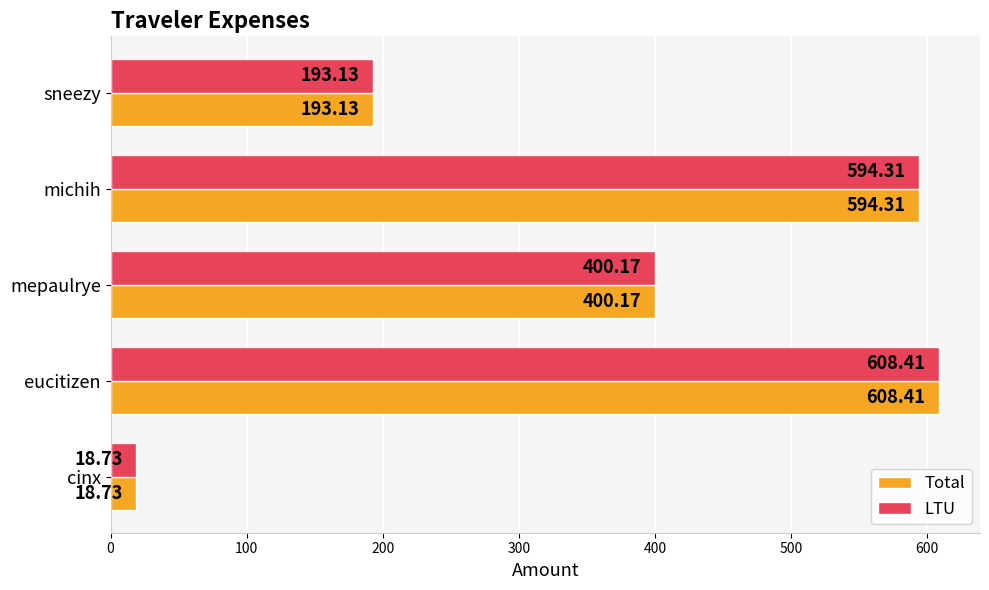

How many data points does each series have?

5